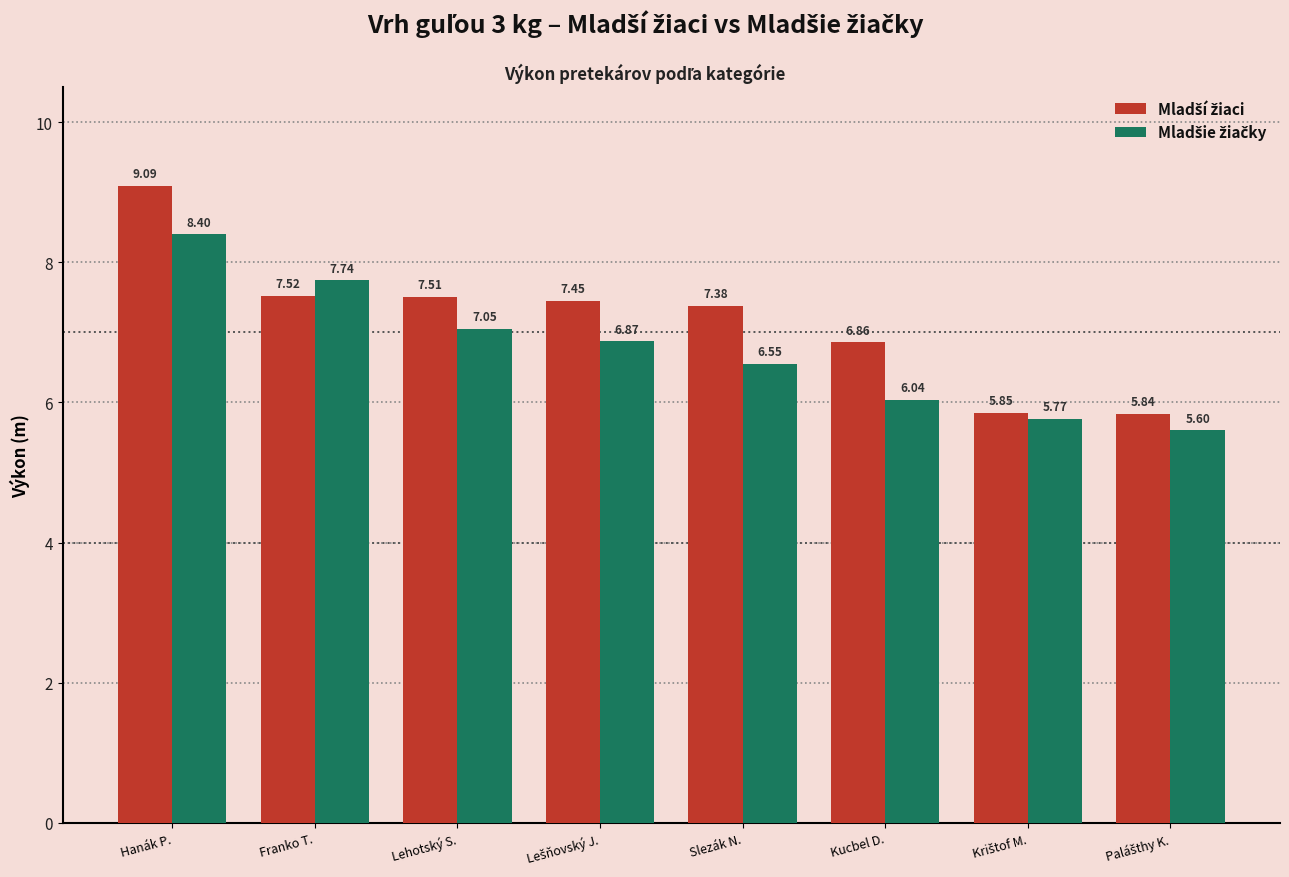

At which category is the sum across all series the highest?

Hanák P.